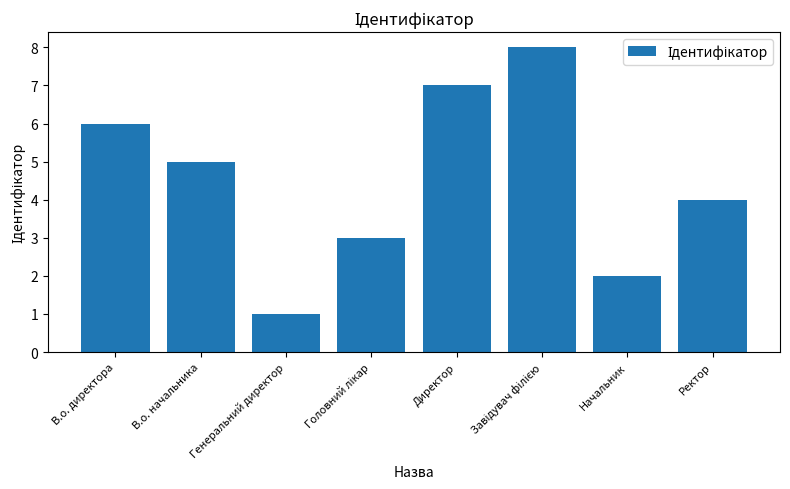

At which label is the value closest to 4?

Ректор